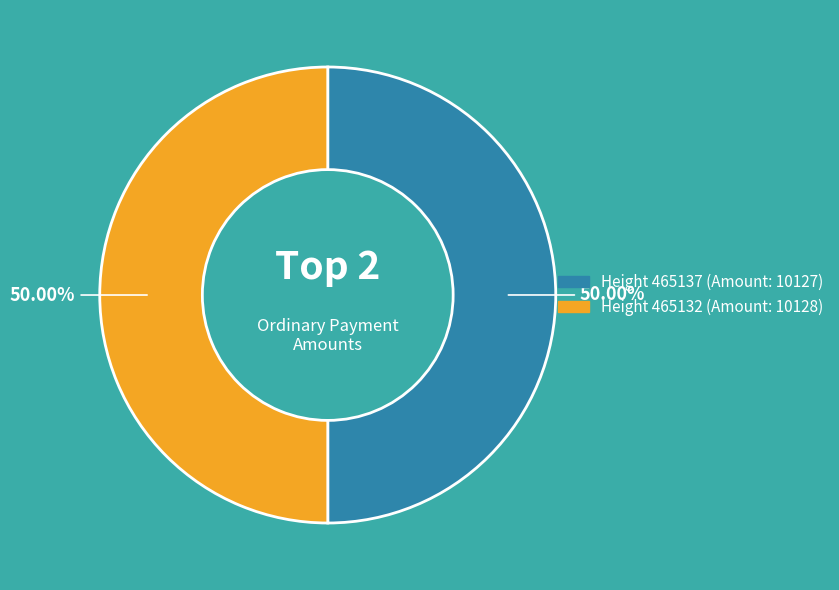

How many segments does this pie chart have?

2